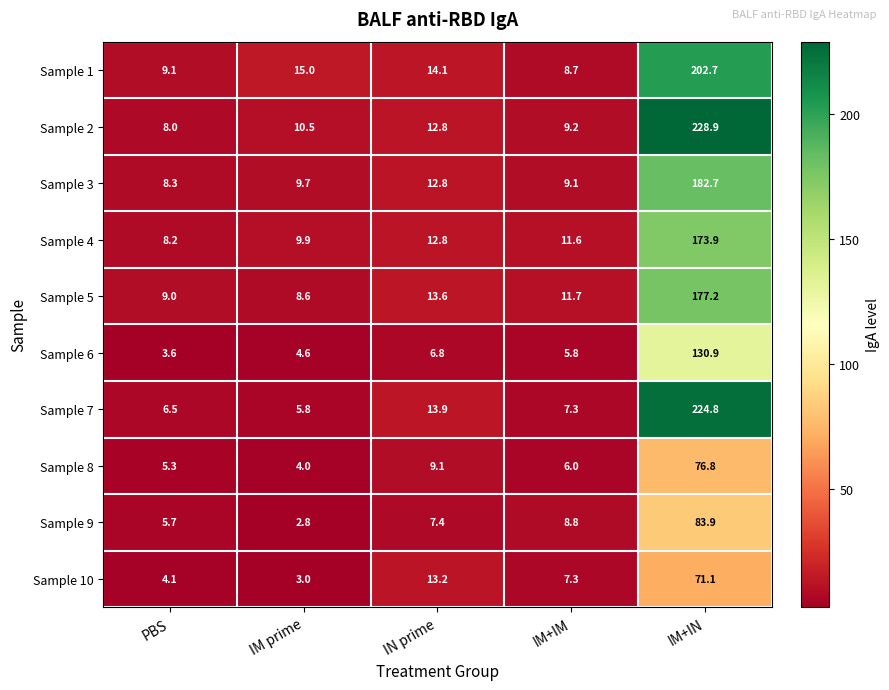

At IM+IN, list the series in order from largest to smallest.

Sample 2, Sample 7, Sample 1, Sample 3, Sample 5, Sample 4, Sample 6, Sample 9, Sample 8, Sample 10